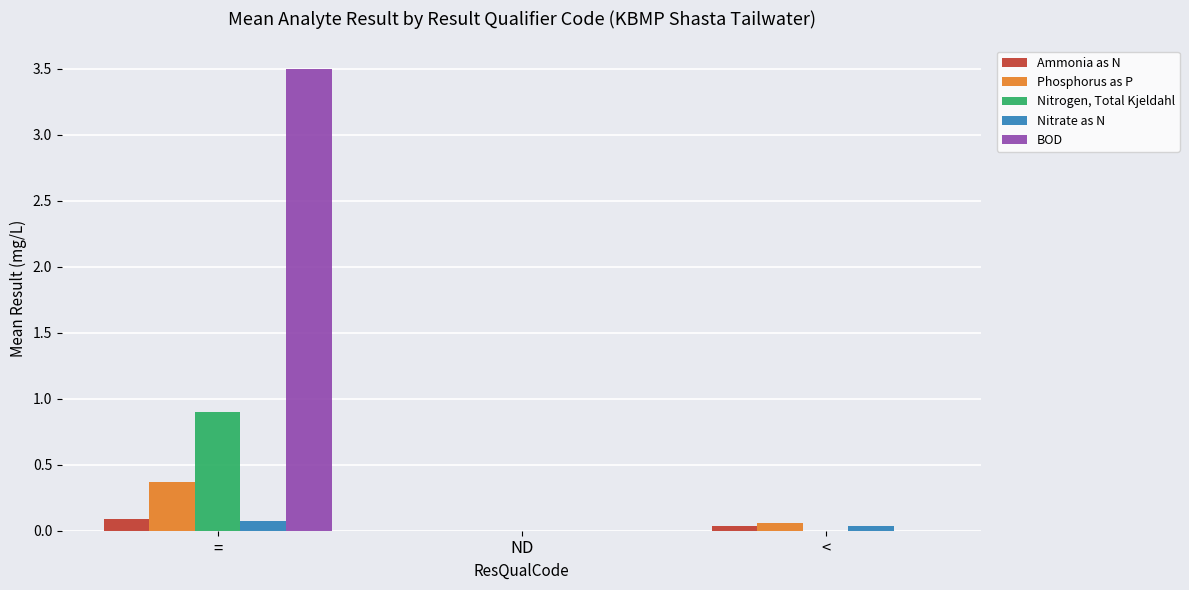

The value of Nitrogen, Total Kjeldahl at ND is -0.5. True or false?

False